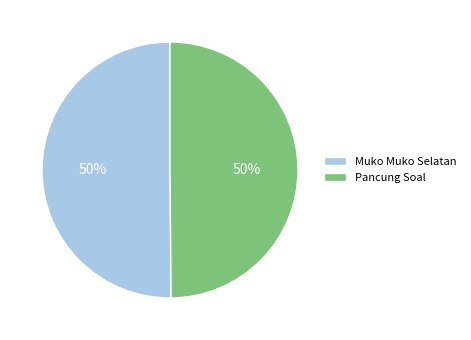

Do Pancung Soal and Muko Muko Selatan together represent more than half of the pie?

Yes